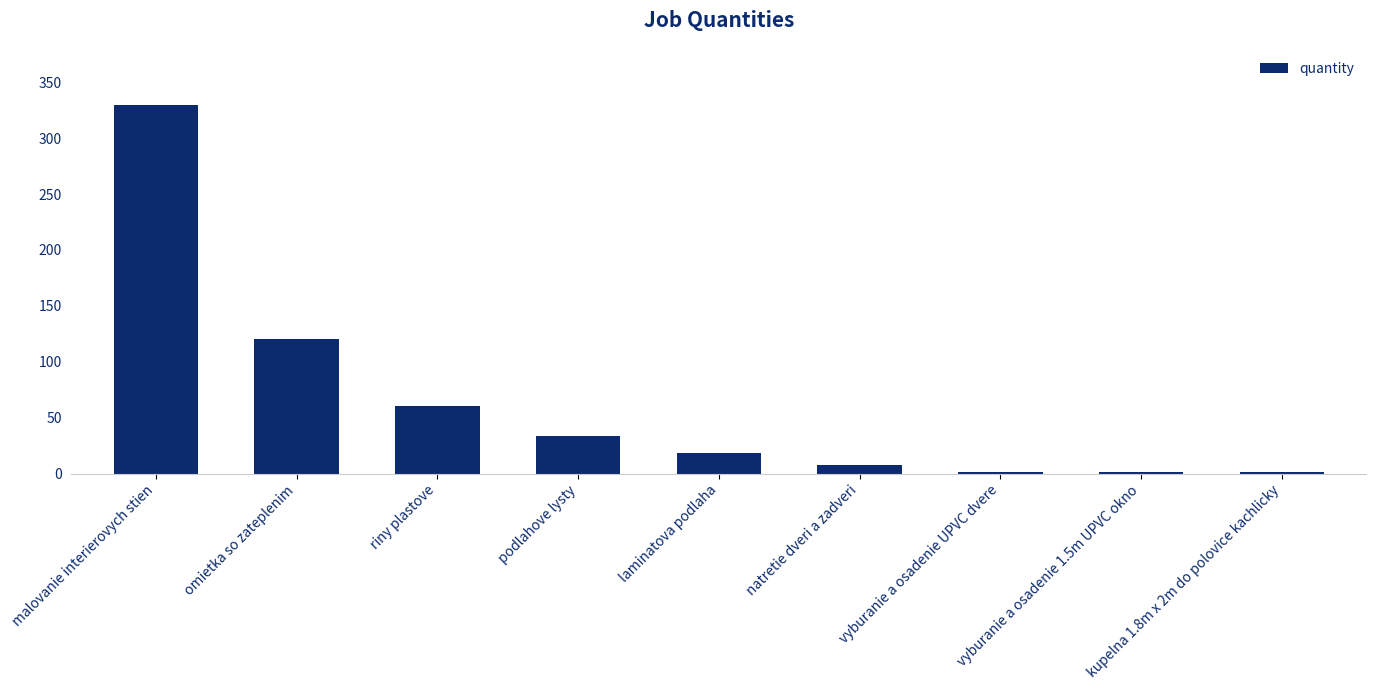

Reading left to right, extract all data points from this chart.

330	120	60	34	18	8	1	1	1